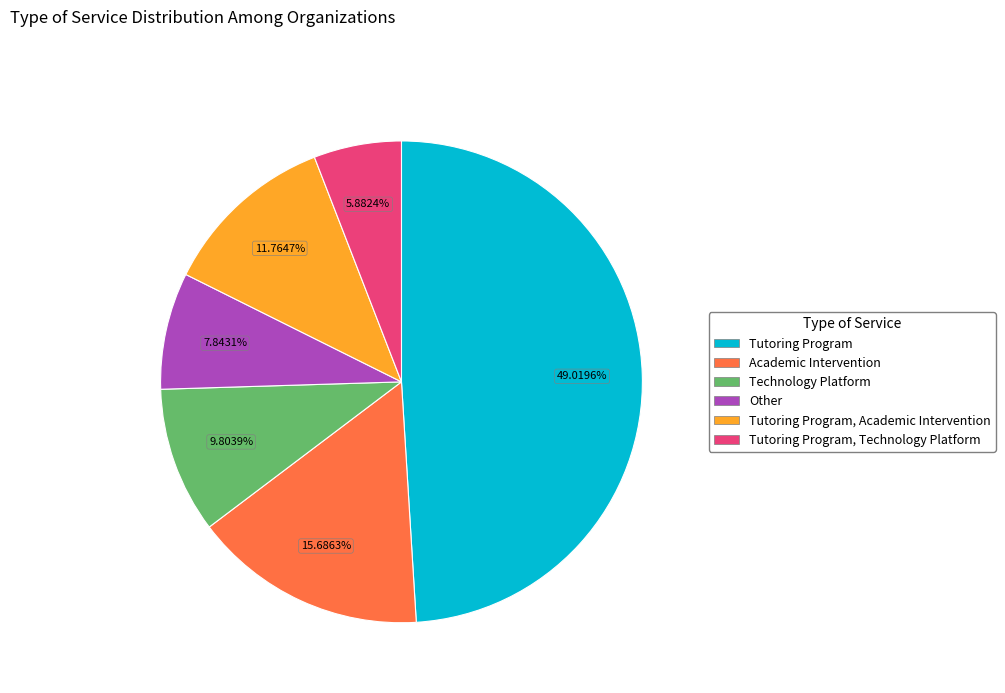

How many slices are in this pie chart?

6